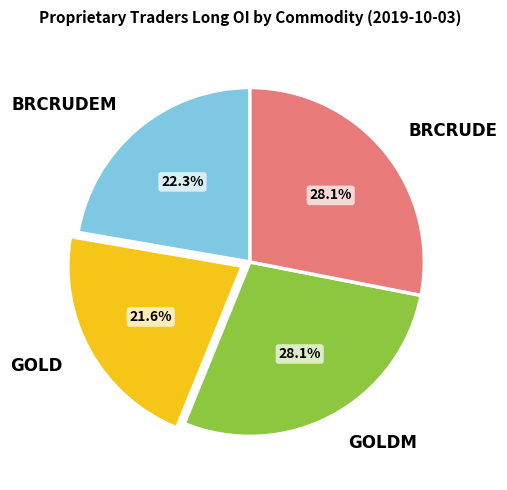

To the nearest percent, what portion does GOLD represent?

22%